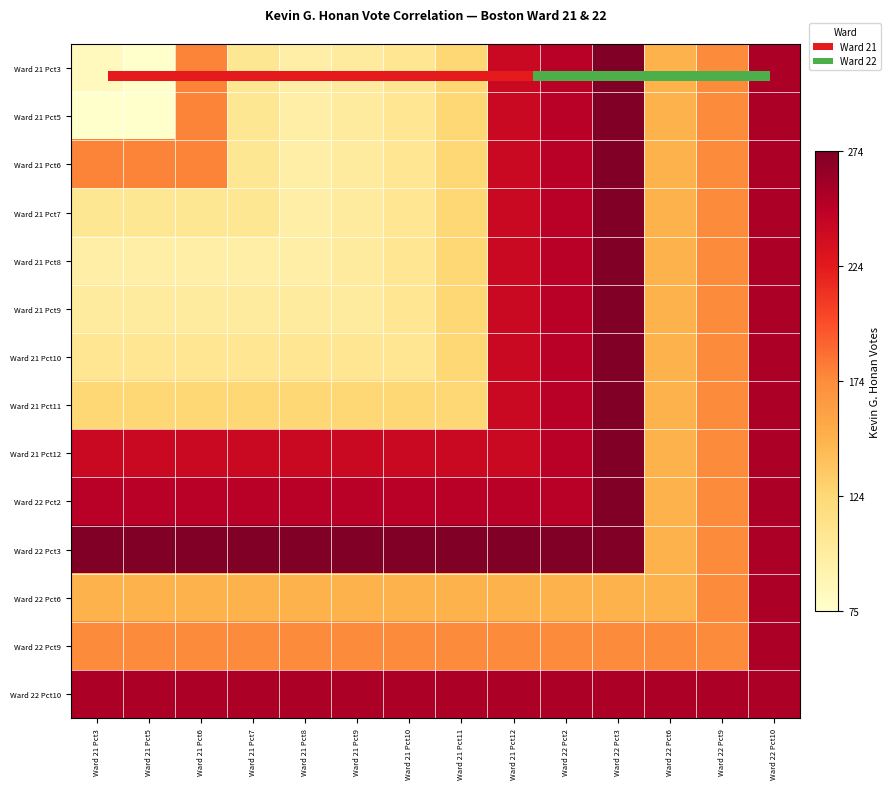

What is the difference between the Ward 21 Pct3 values at Ward 21 Pct12 and Ward 21 Pct5?

166